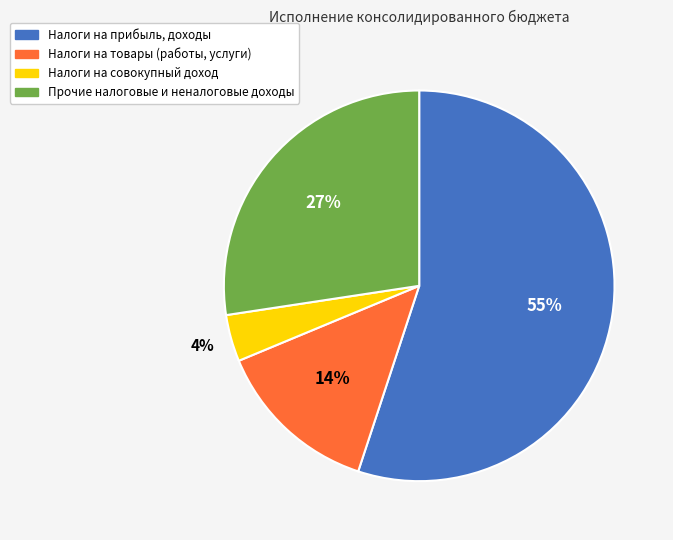

Is Налоги на совокупный доход the majority of the pie?

No